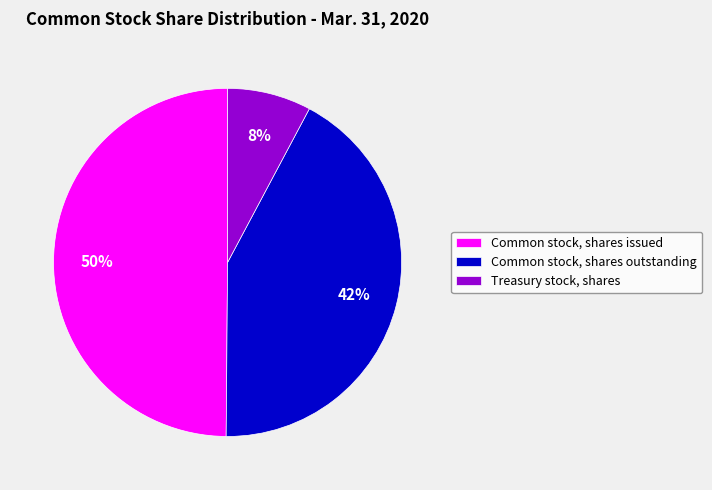

To the nearest percent, what portion does Common stock, shares outstanding represent?

42%